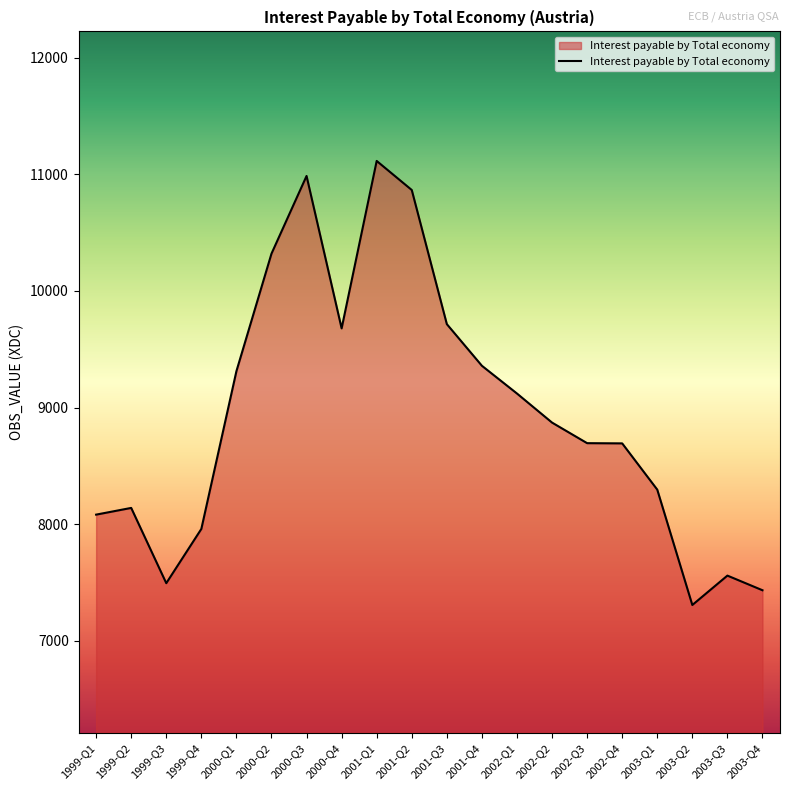

What is the change in value from 2000-Q2 to 2003-Q2?

-3014.7